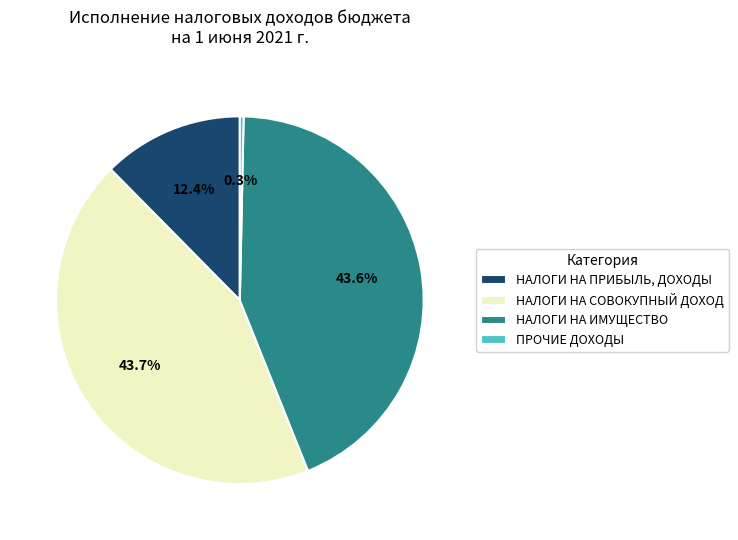

How many slices are in this pie chart?

4